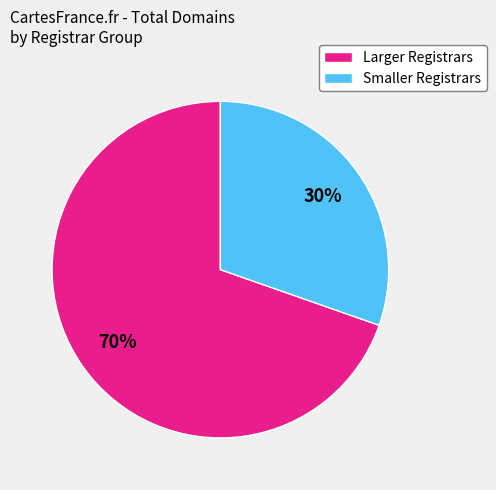

What percentage is the Larger Registrars slice, to the nearest percent?

70%